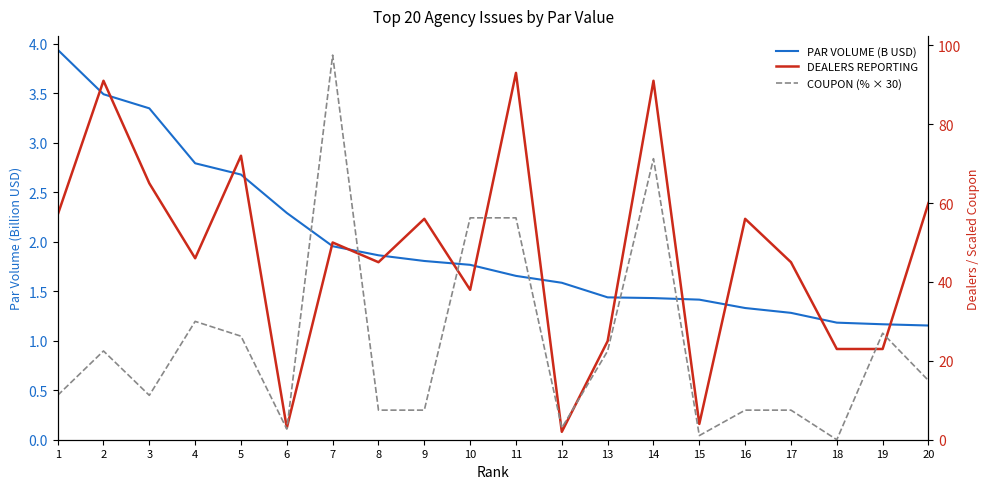

The value of DEALERS REPORTING at 14 is 155.5. True or false?

False